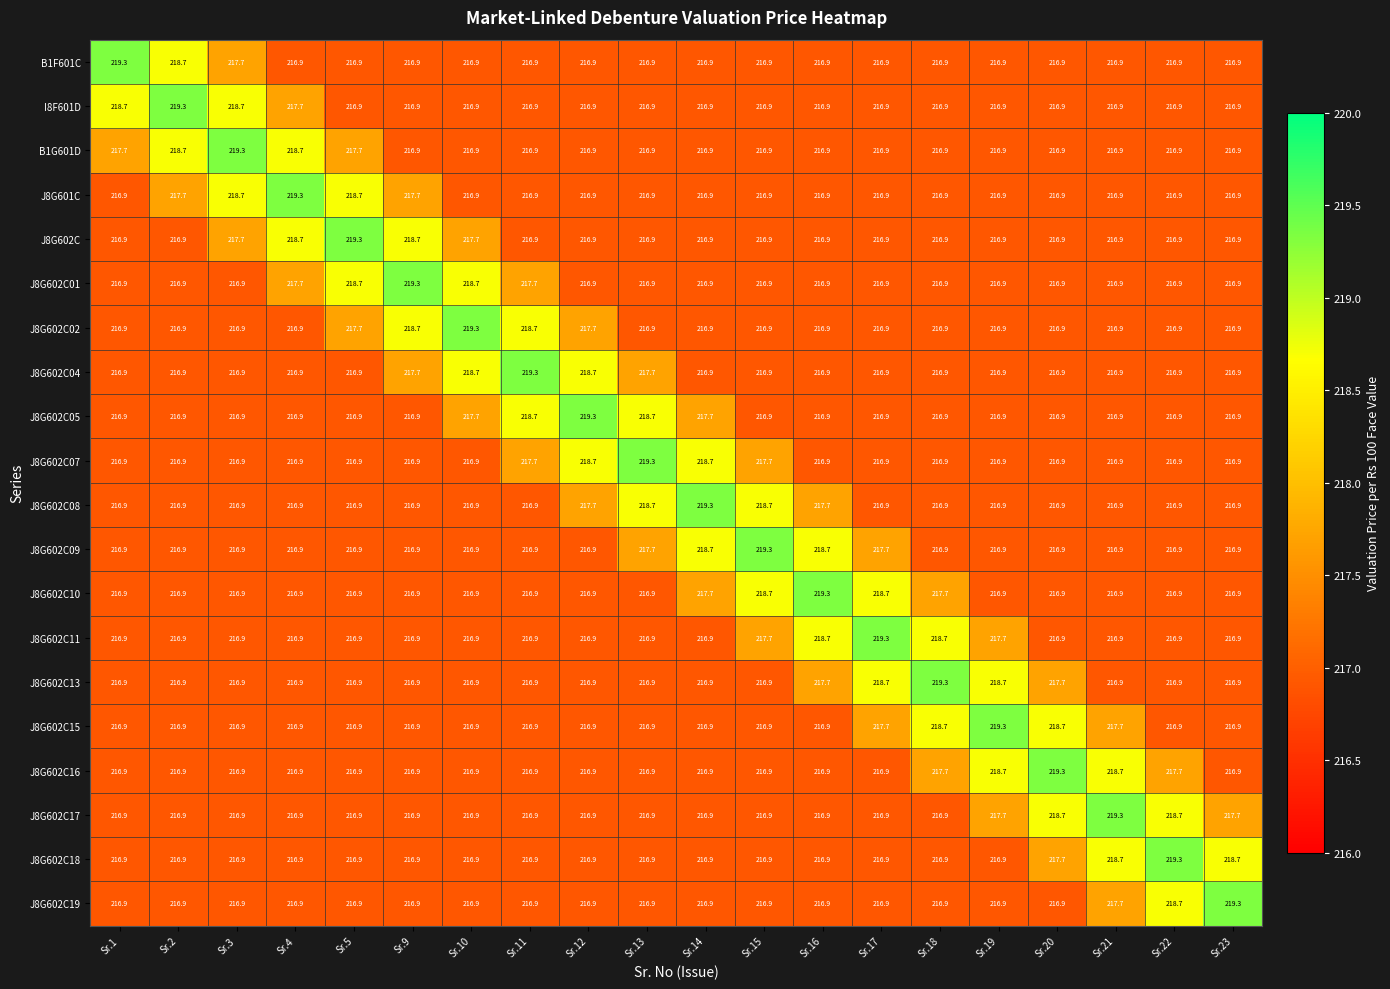

What is the maximum value shown in the chart?

219.3